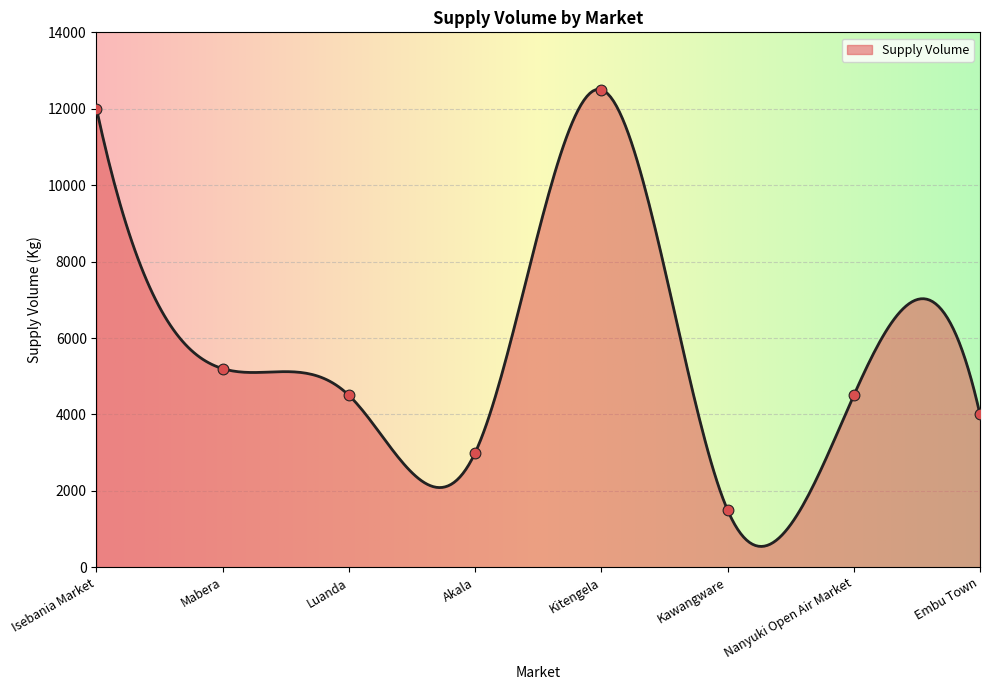

What is the change in value from Mabera to Kawangware?

-3700